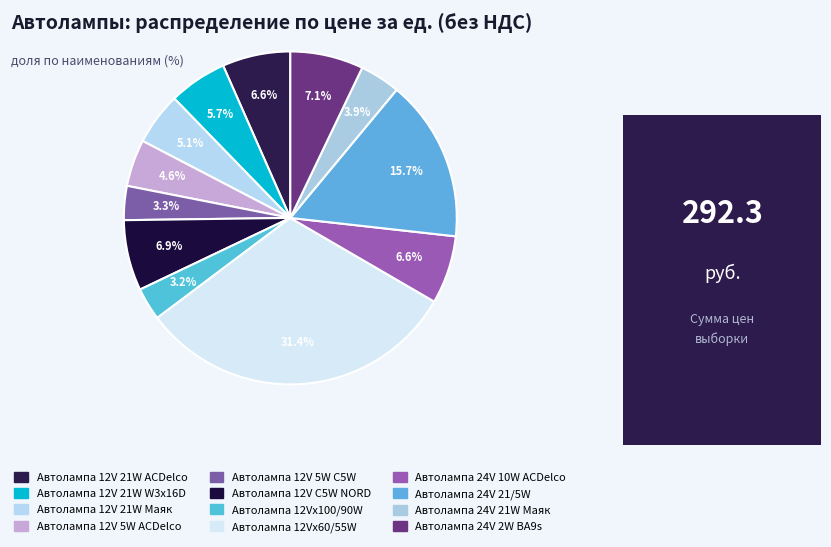

To the nearest percent, what portion does Автолампа 24V 21/5W represent?

16%